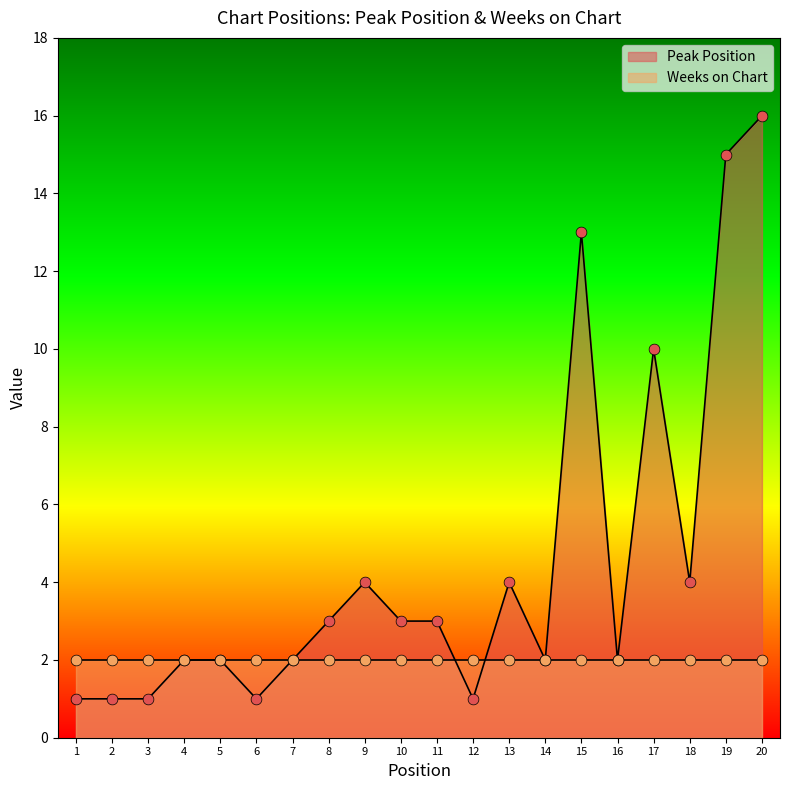

Which has a higher value, 16 or 8?

8